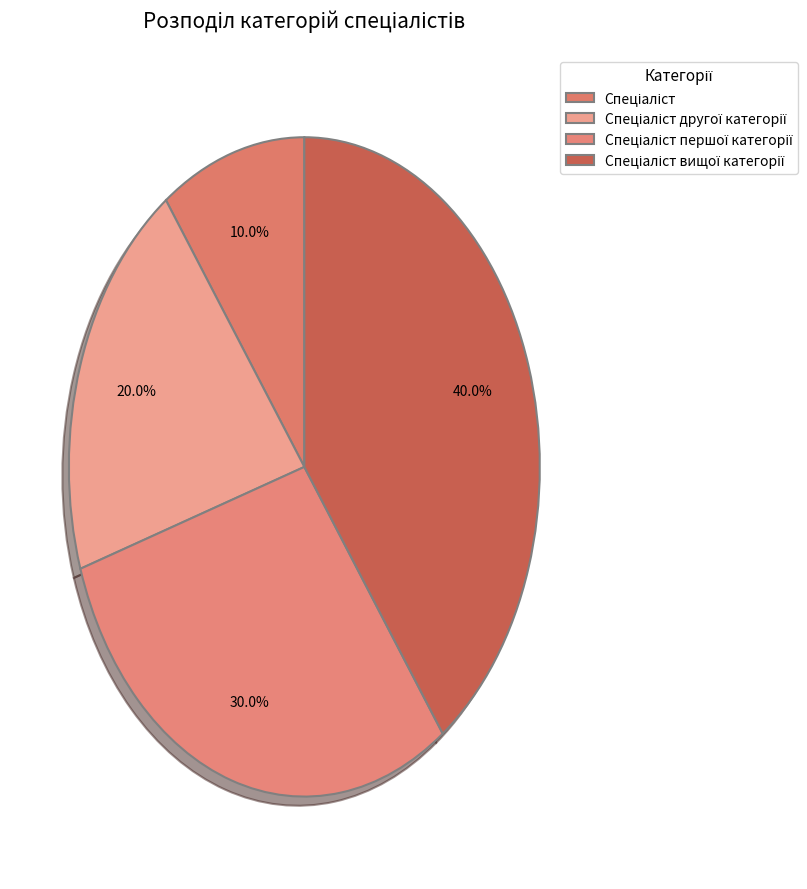

Rank the categories by value from highest to lowest.

Спеціаліст вищої категорії, Спеціаліст першої категорії, Спеціаліст другої категорії, Спеціаліст